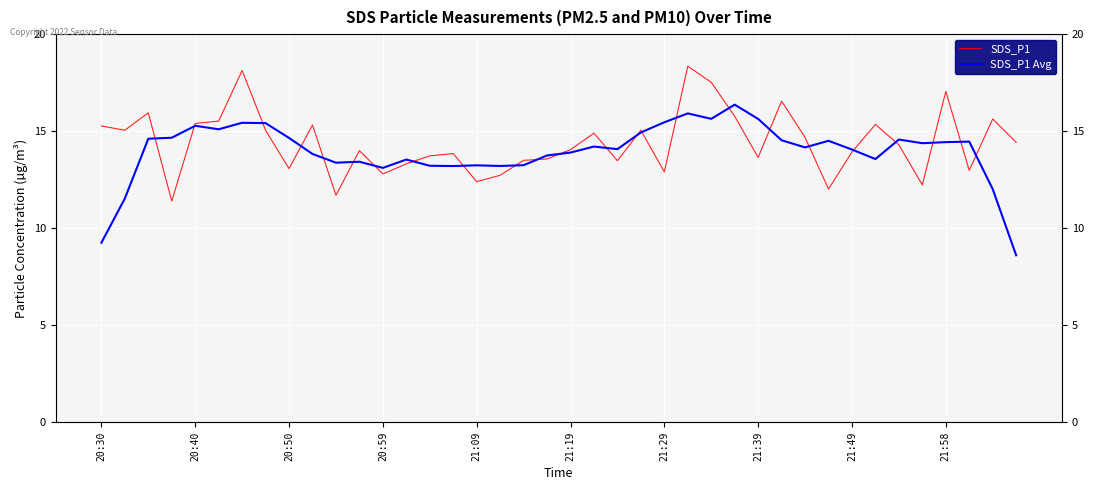

After their last crossing, which series has the higher values: SDS_P1 Avg or SDS_P1?

SDS_P1